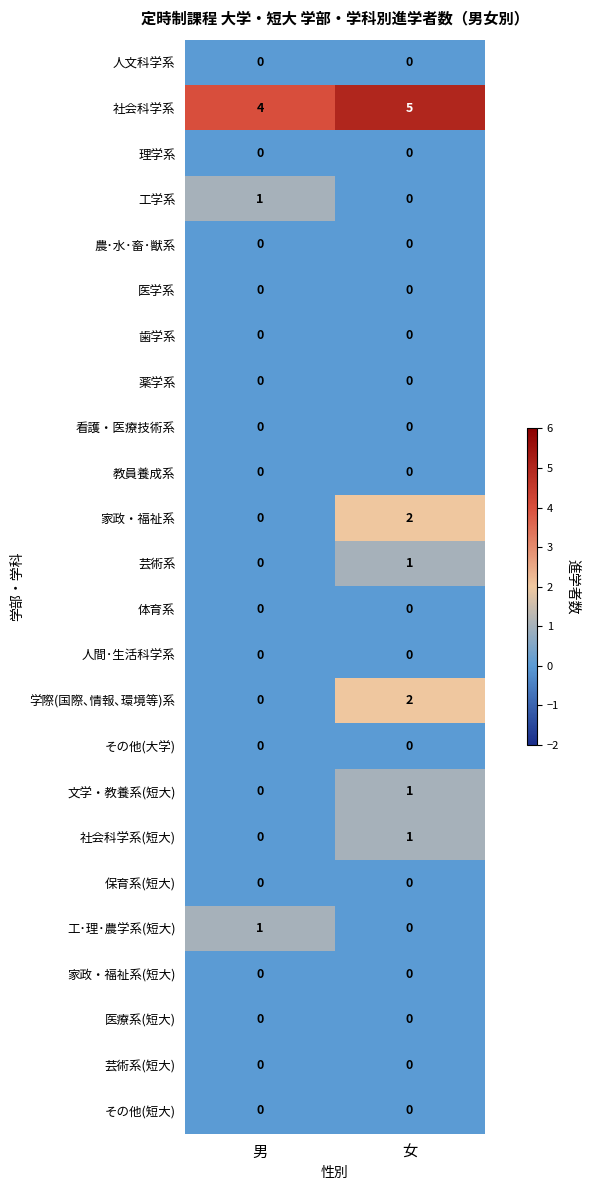

At which category does the chart reach its peak across all series?

女